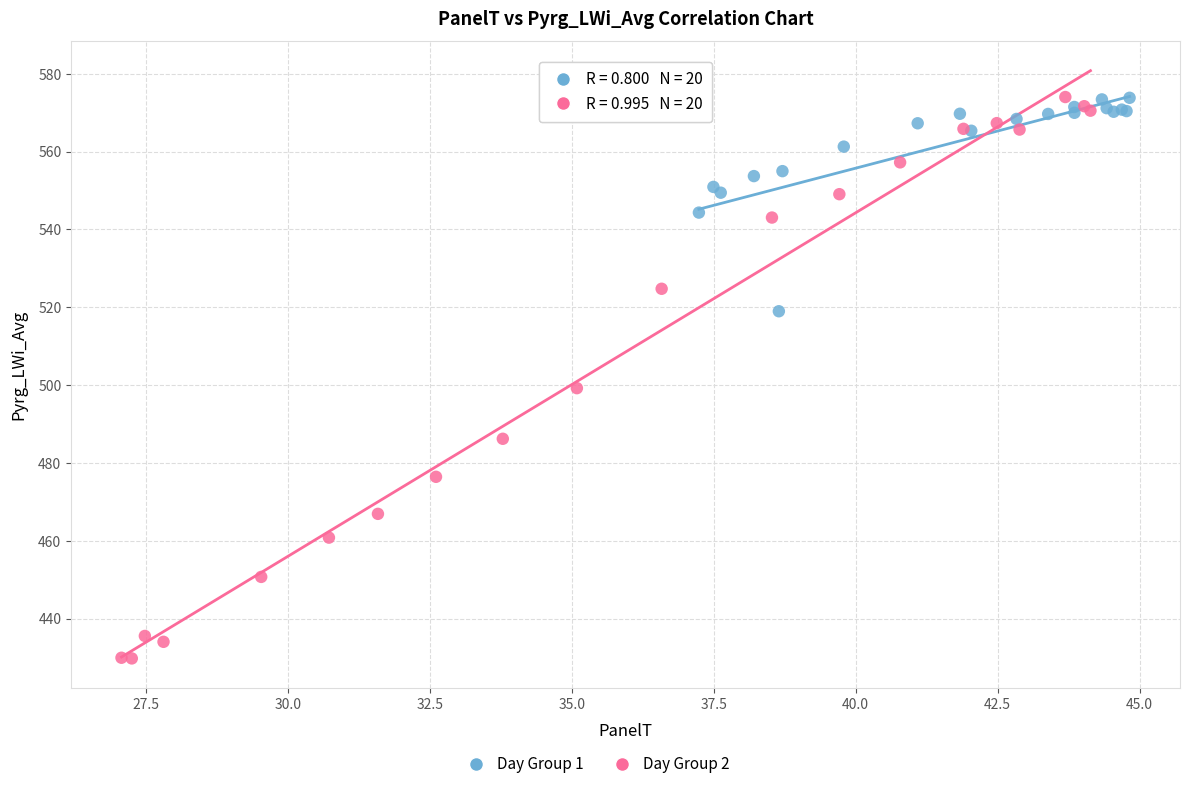

Which series contains the lowest Y value?

Day Group 2